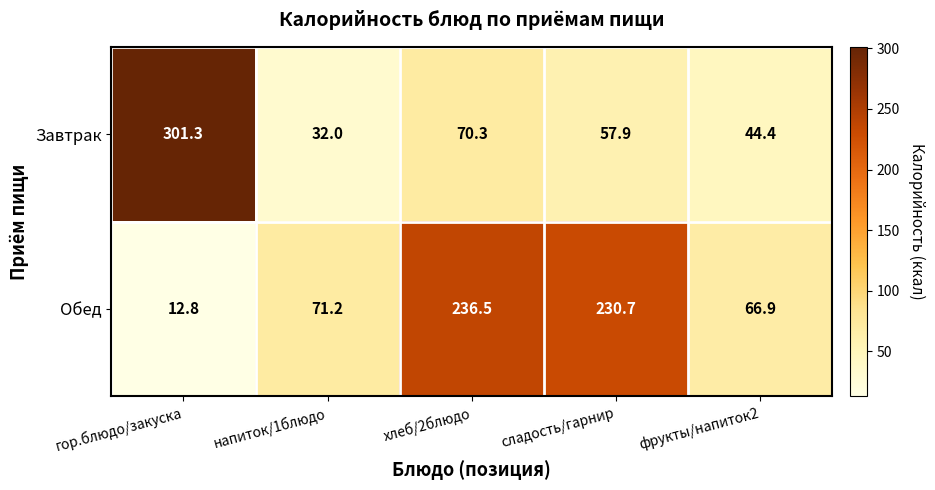

What is the difference between the second highest and second lowest values in the Завтрак series?

25.9